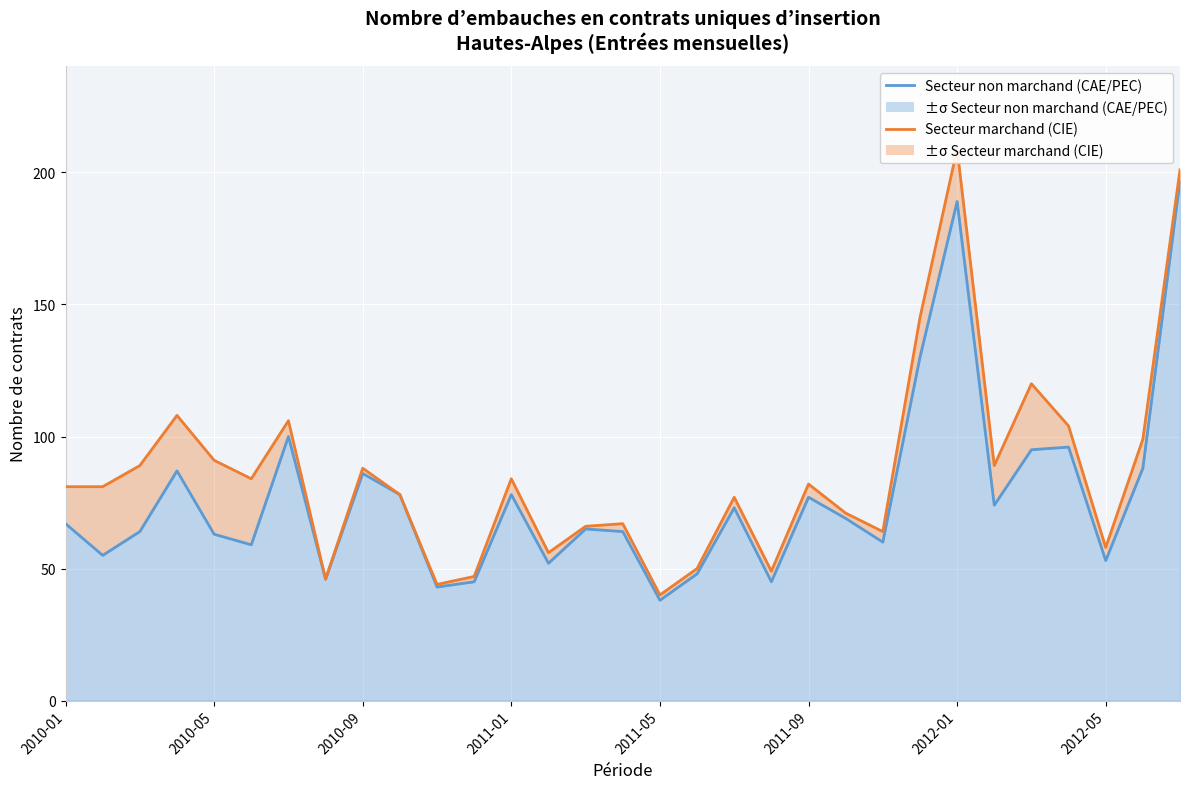

What is the lowest value of the Secteur marchand (CIE) series?

40